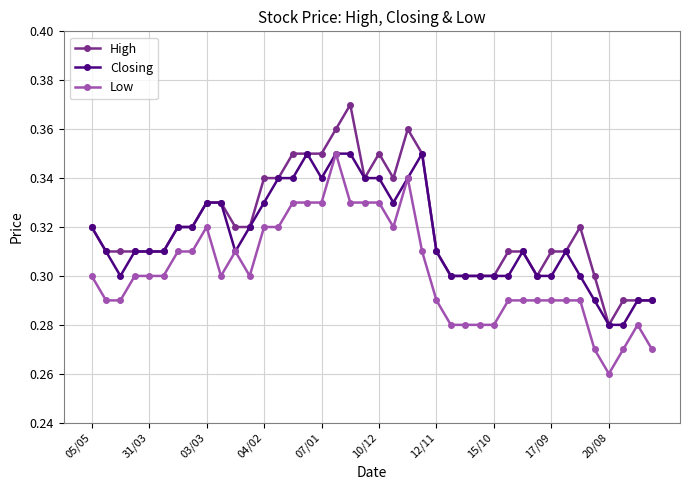

At how many categories does at least one series exceed 0?

40